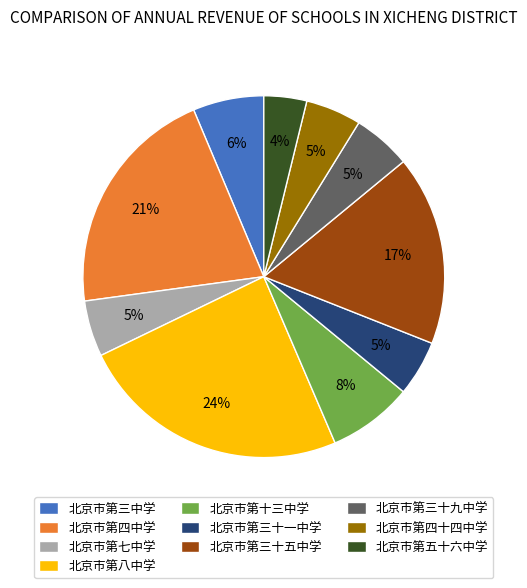

To the nearest percent, what is the average slice percentage?

10%